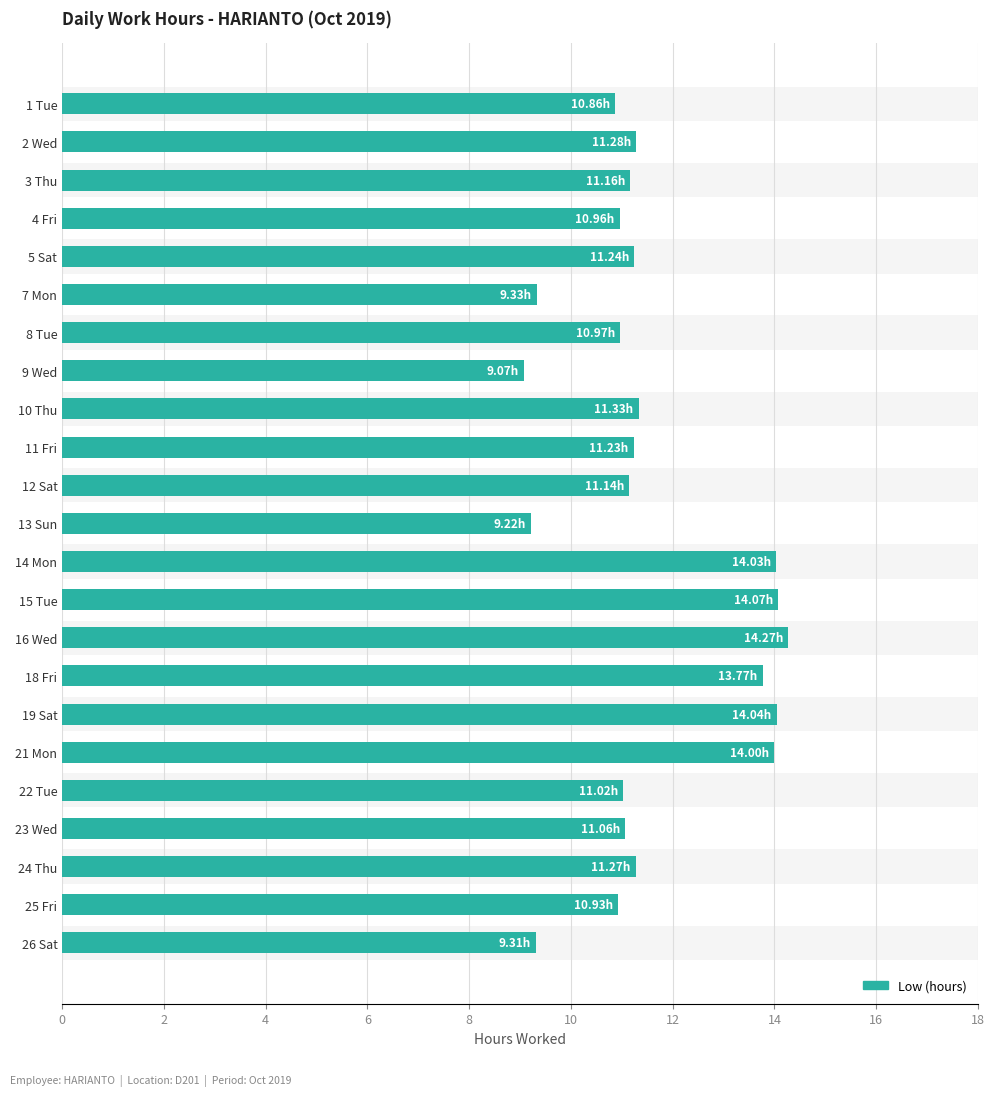

What is the average value?

11.5